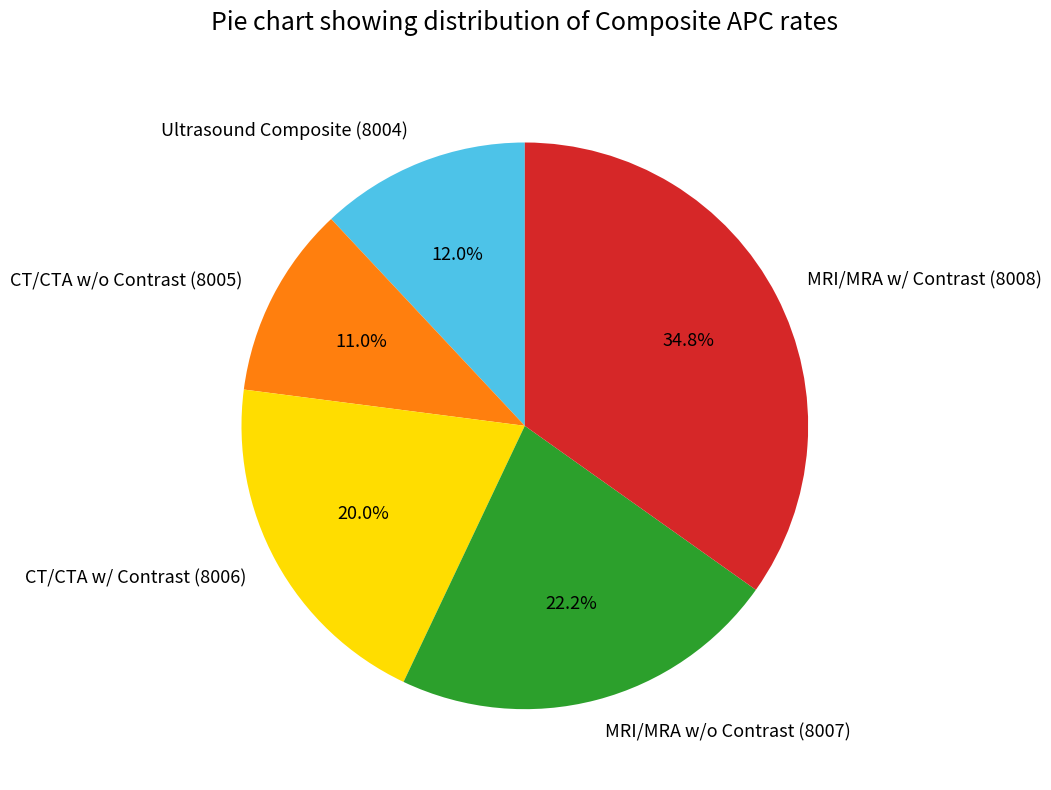

To the nearest percent, what portion does CT/CTA w/ Contrast (8006) represent?

20%